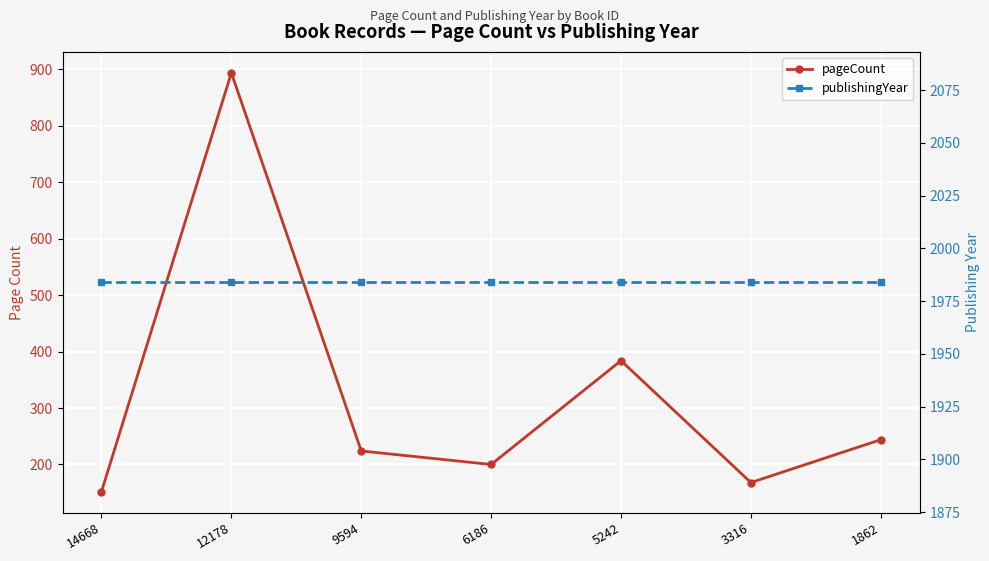

What is the greatest value displayed?

1984